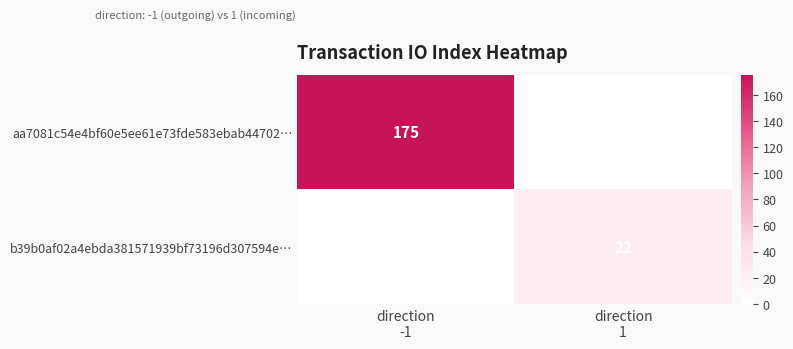

Rank the series by their maximum value, from lowest to highest.

b39b0af02a4ebda381571939bf73196d307594e…, aa7081c54e4bf60e5ee61e73fde583ebab44702…